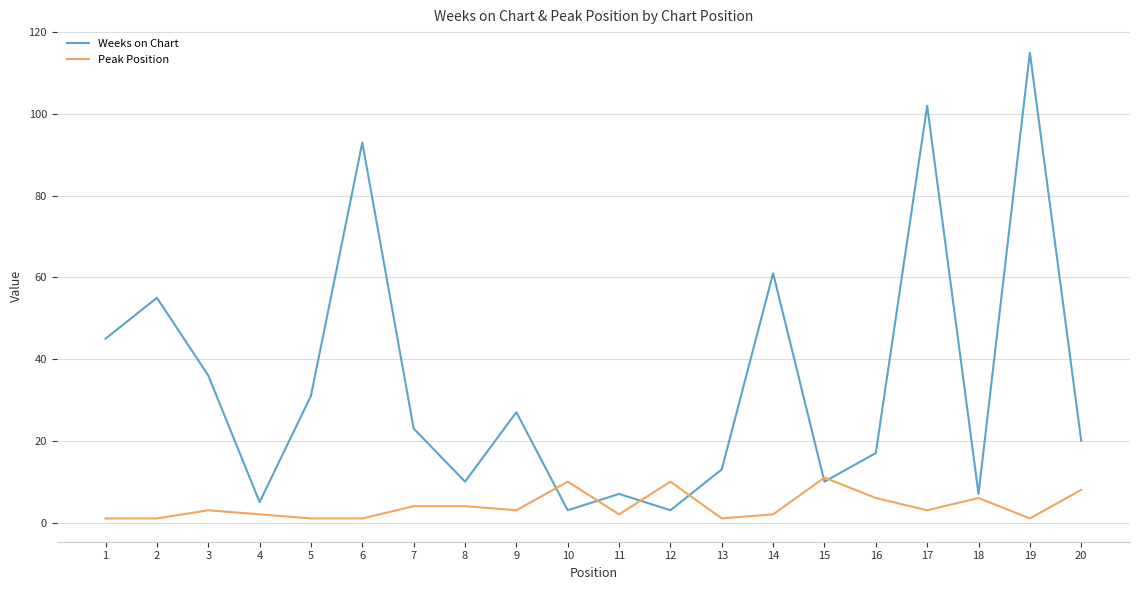

Where is Weeks on Chart nearest to the value 59?

14